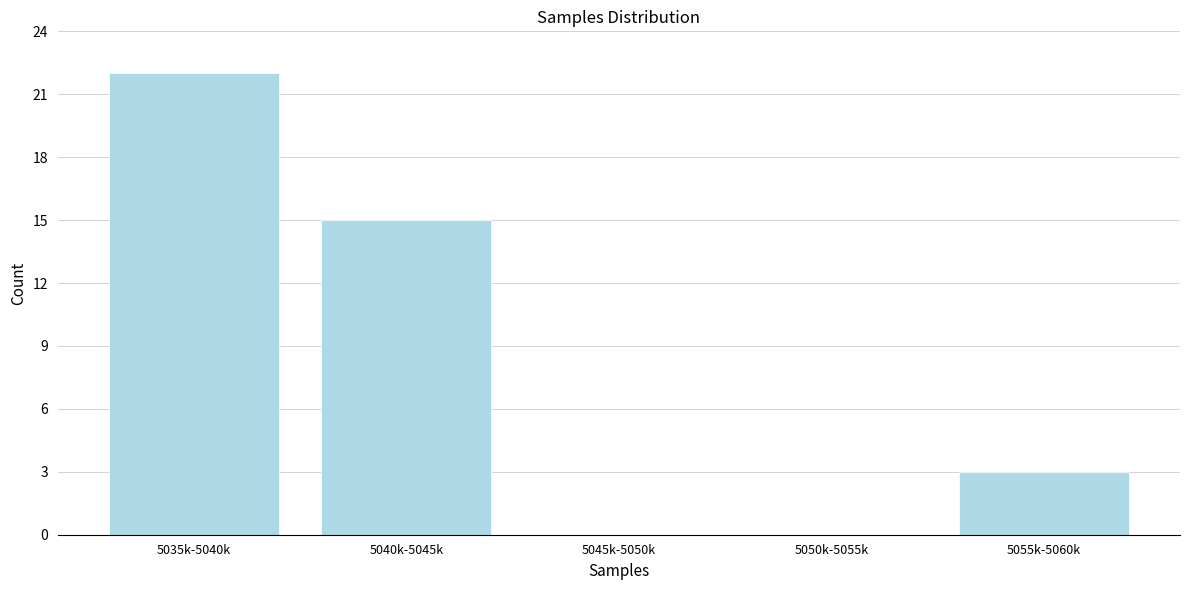

Reading left to right, transcribe all the data shown in this chart.

5035k-5040k=22	5040k-5045k=15	5045k-5050k=0	5050k-5055k=0	5055k-5060k=3